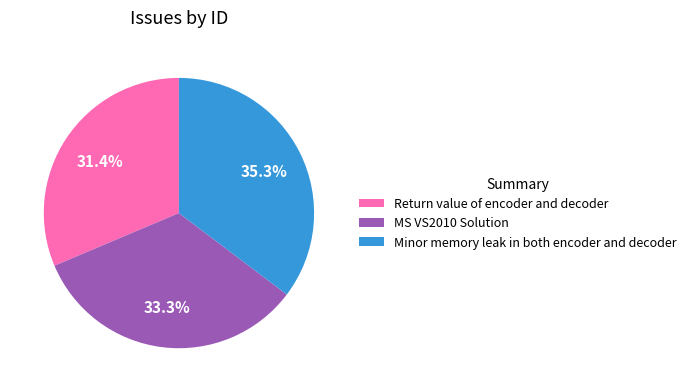

Count the number of slices in the pie.

3